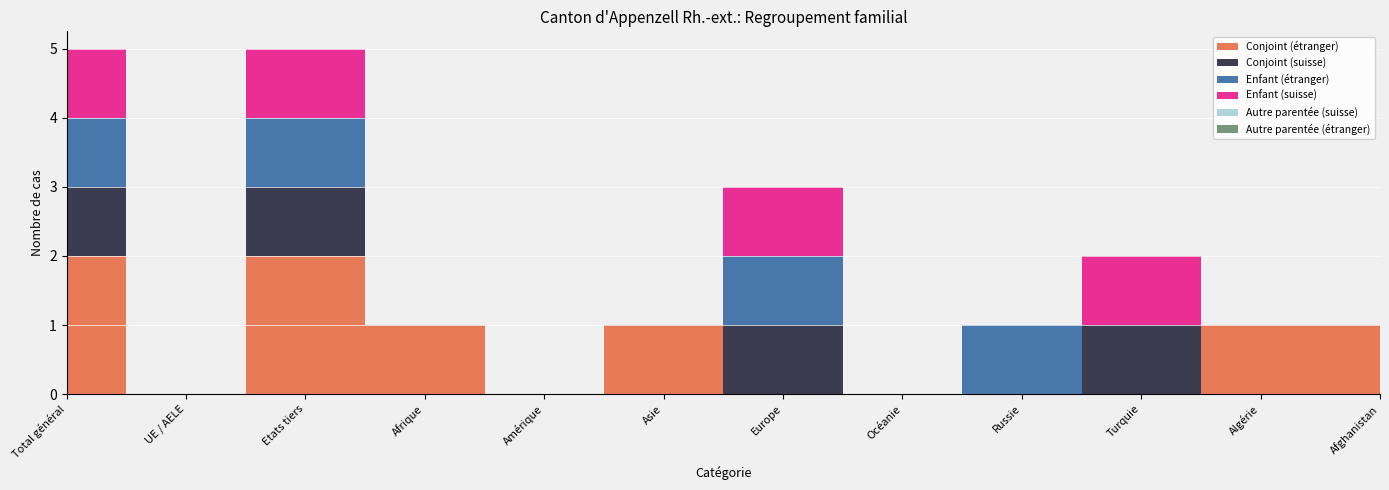

Reading left to right, extract all data points from this chart.

Conjoint (étranger): Total général=2	UE / AELE=0	Etats tiers=2	Afrique=1	Amérique=0	Asie=1	Europe=0	Océanie=0	Russie=0	Turquie=0	Algérie=1	Afghanistan=1
Conjoint (suisse): Total général=1	UE / AELE=0	Etats tiers=1	Afrique=0	Amérique=0	Asie=0	Europe=1	Océanie=0	Russie=0	Turquie=1	Algérie=0	Afghanistan=0
Enfant (étranger): Total général=1	UE / AELE=0	Etats tiers=1	Afrique=0	Amérique=0	Asie=0	Europe=1	Océanie=0	Russie=1	Turquie=0	Algérie=0	Afghanistan=0
Enfant (suisse): Total général=1	UE / AELE=0	Etats tiers=1	Afrique=0	Amérique=0	Asie=0	Europe=1	Océanie=0	Russie=0	Turquie=1	Algérie=0	Afghanistan=0
Autre parentée (suisse): Total général=0	UE / AELE=0	Etats tiers=0	Afrique=0	Amérique=0	Asie=0	Europe=0	Océanie=0	Russie=0	Turquie=0	Algérie=0	Afghanistan=0
Autre parentée (étranger): Total général=0	UE / AELE=0	Etats tiers=0	Afrique=0	Amérique=0	Asie=0	Europe=0	Océanie=0	Russie=0	Turquie=0	Algérie=0	Afghanistan=0